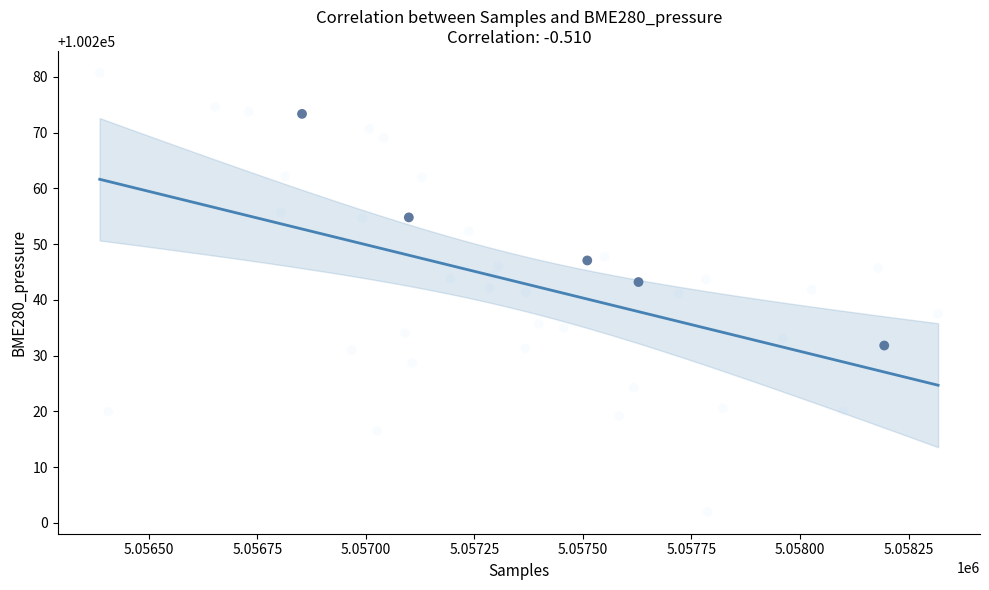

What is the range of X values (max minus min)?

1931.0